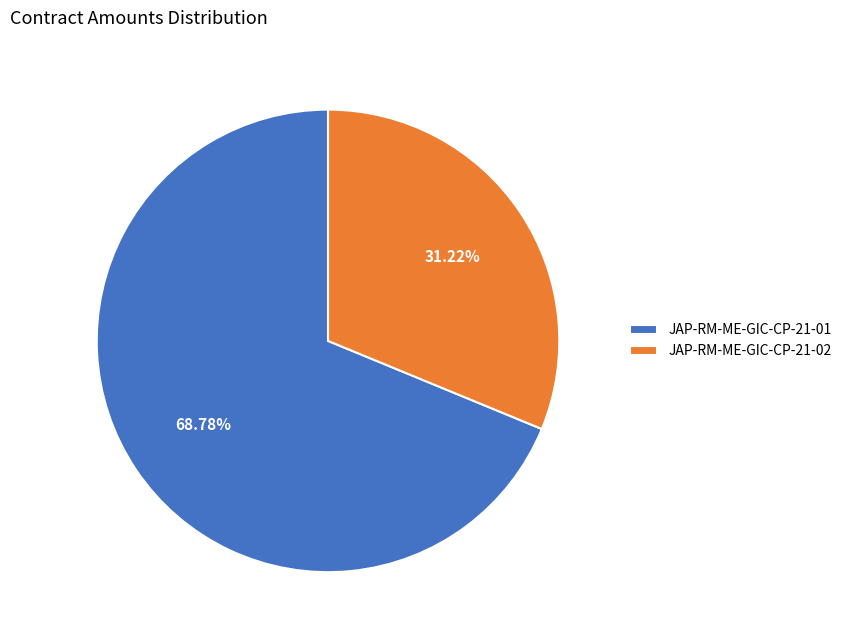

What is the ratio of the value at JAP-RM-ME-GIC-CP-21-02 to the value at JAP-RM-ME-GIC-CP-21-01?

0.5